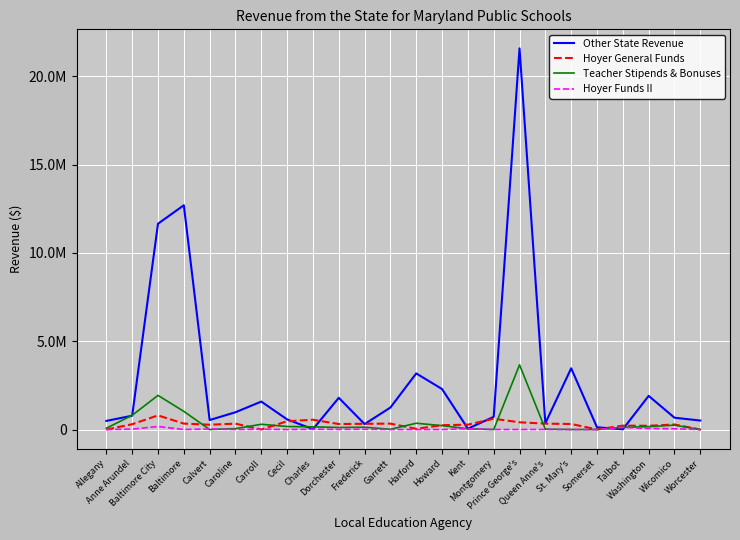

Is this an area chart (filled region under the line)?

No